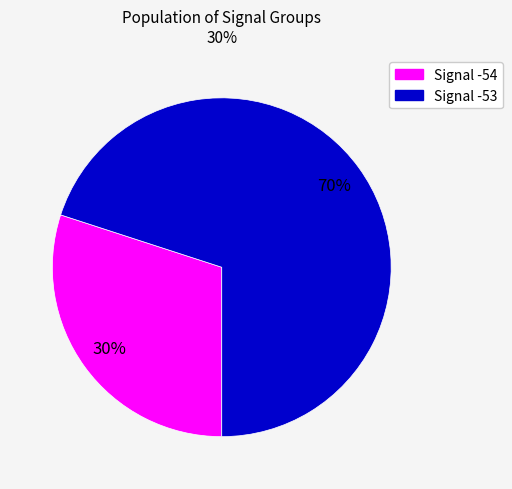

To the nearest percent, what is the difference between the largest and smallest slice percentages?

40%